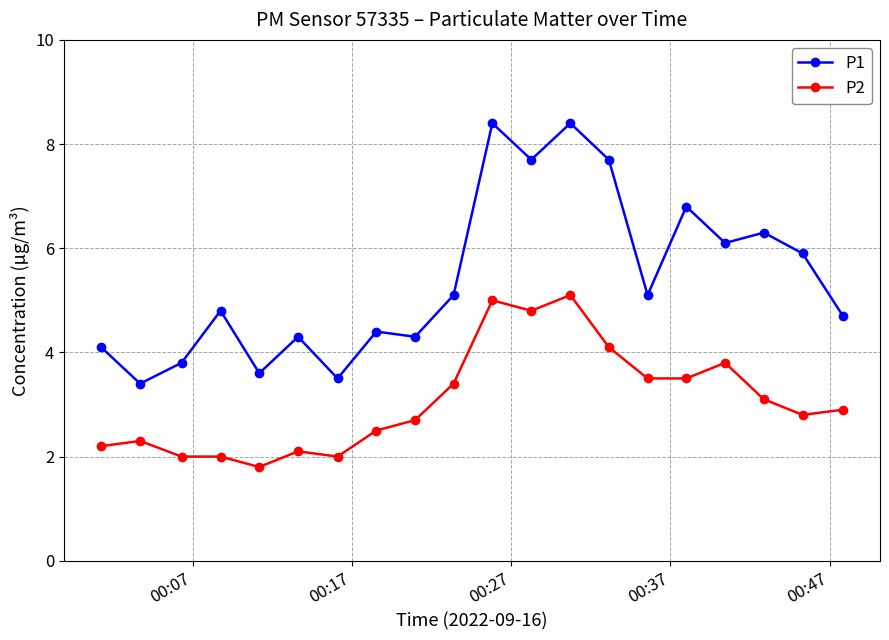

What is the lowest value of the P2 series?

1.8